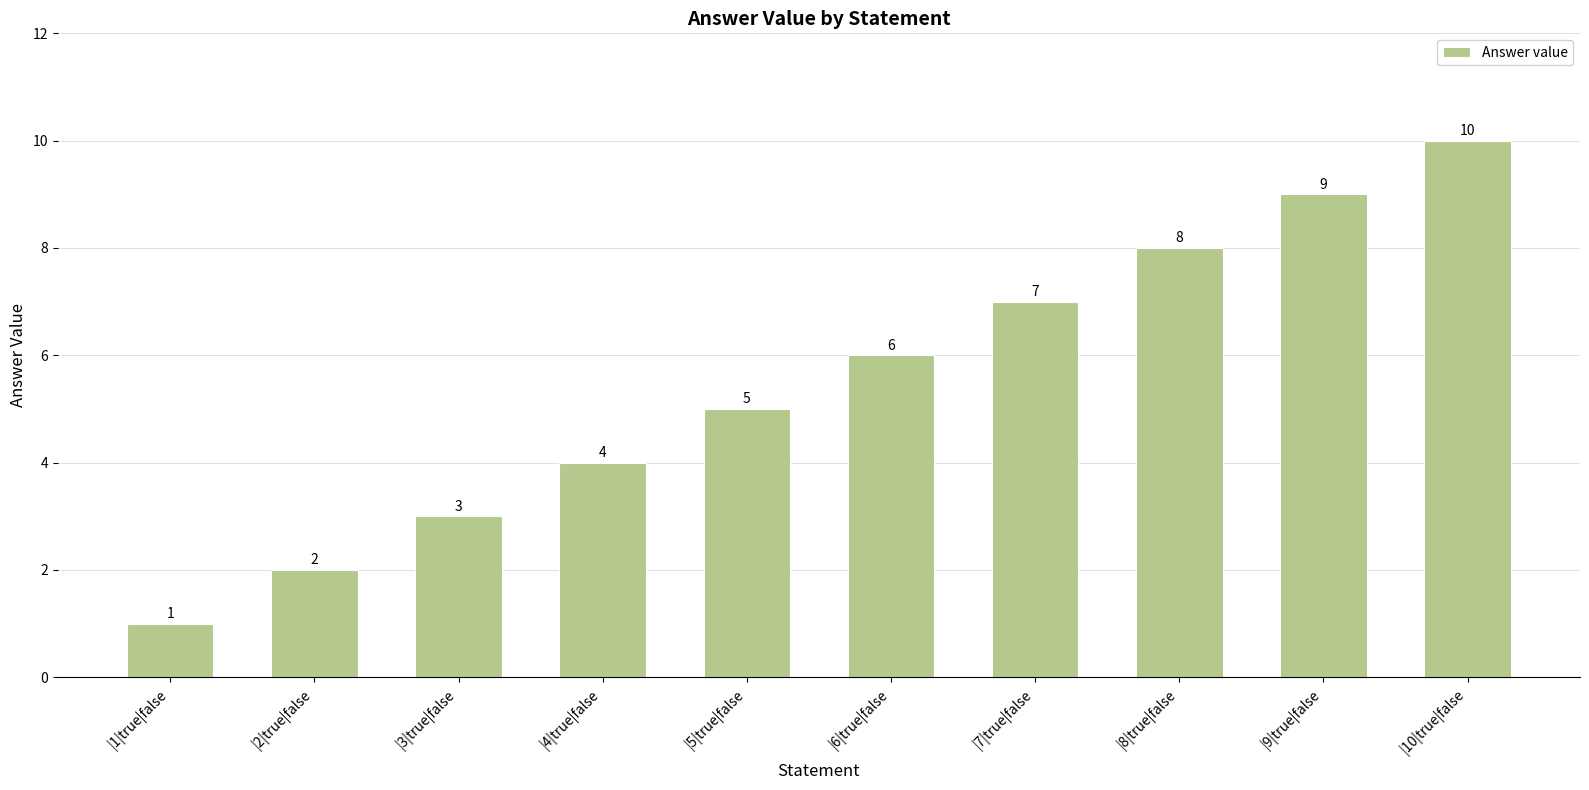

Rank the categories by value from highest to lowest.

|10|true|false, |9|true|false, |8|true|false, |7|true|false, |6|true|false, |5|true|false, |4|true|false, |3|true|false, |2|true|false, |1|true|false